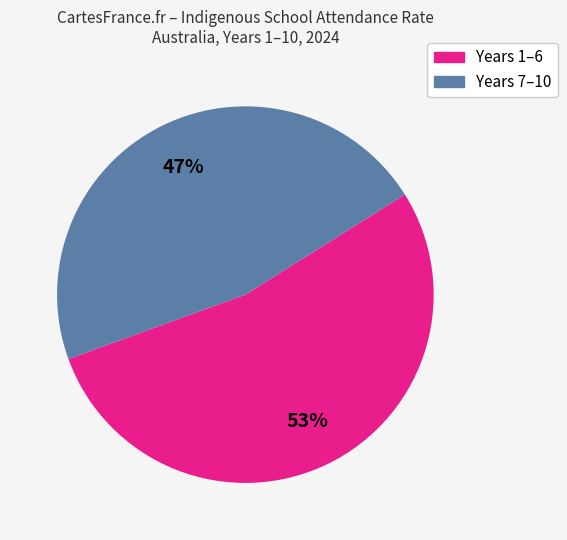

To the nearest percent, what is the average slice percentage?

50%